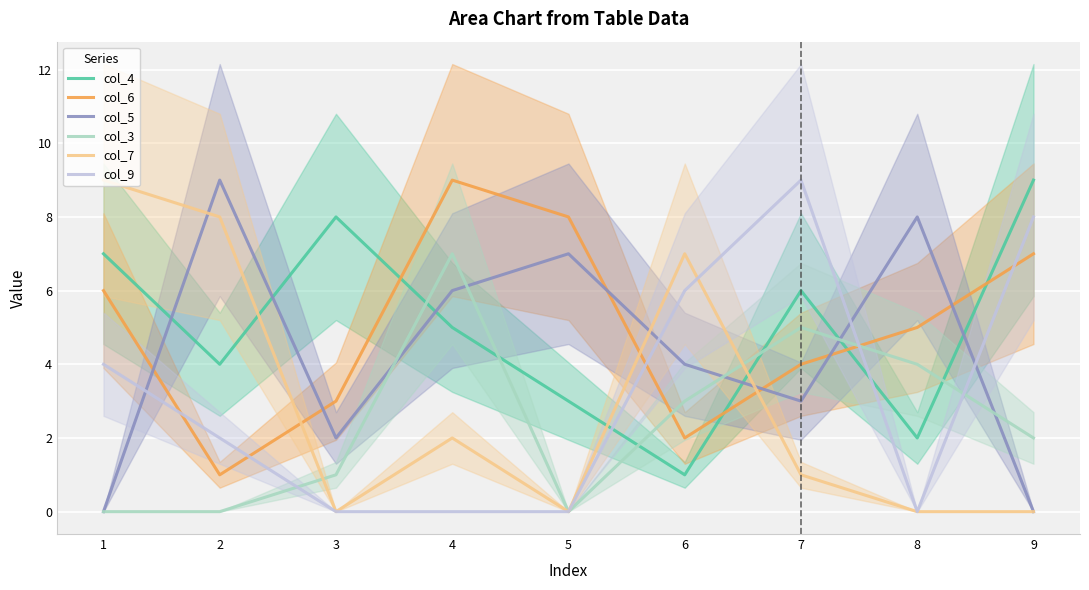

Which category has the highest value across all series?

9